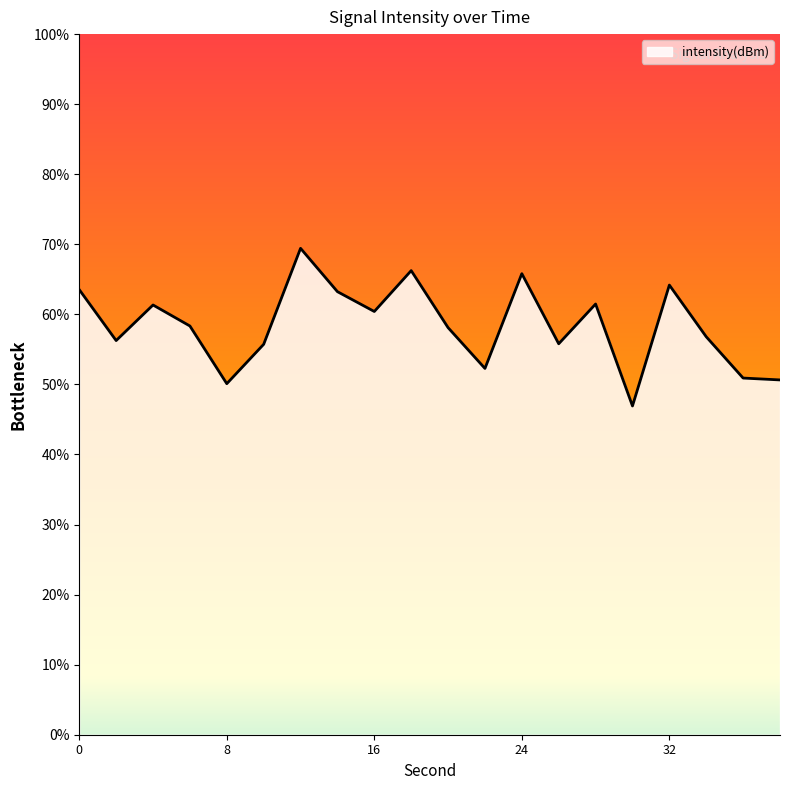

How many points are lower than both their immediate neighbors (excluding endpoints)?

6